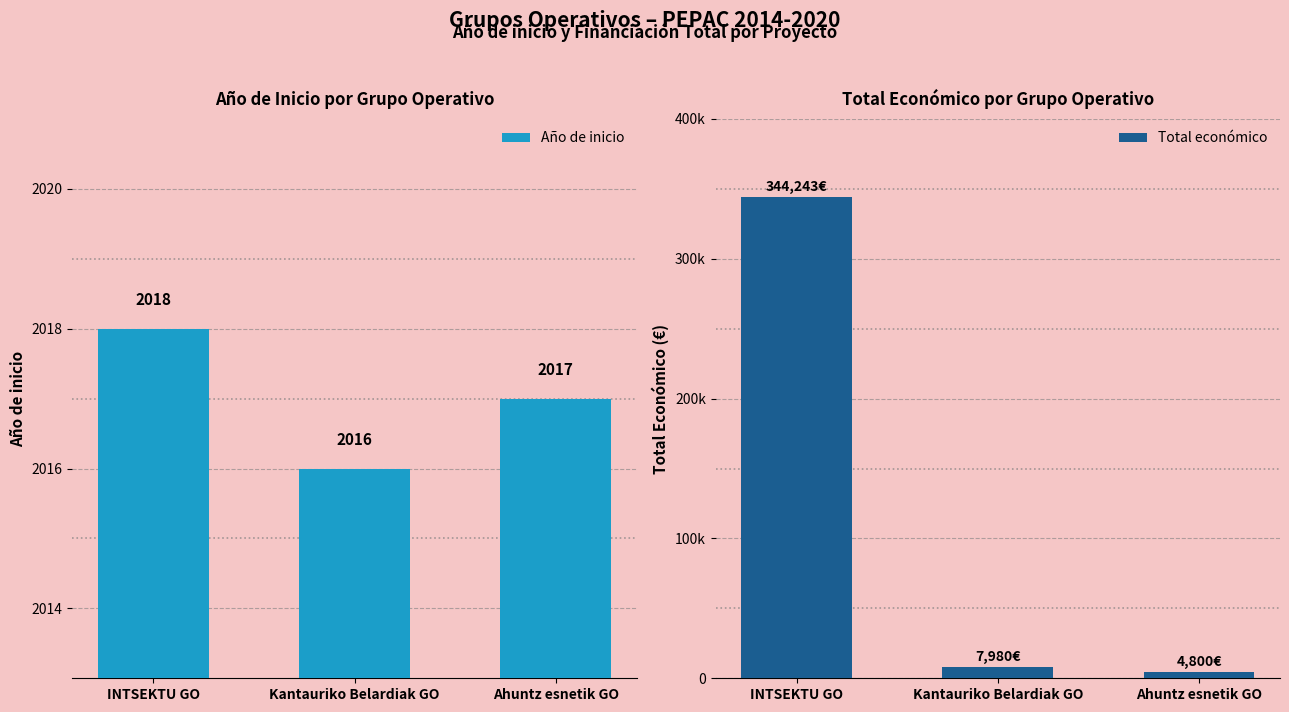

What position from the left is Kantauriko Belardiak GO?

2